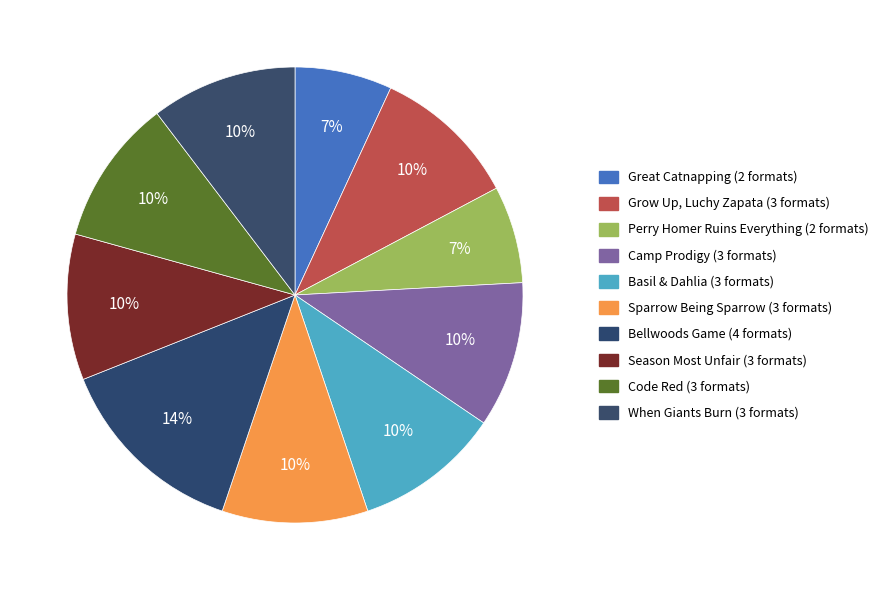

The Perry Homer Ruins Everything slice represents 1% of the pie. True or false?

False